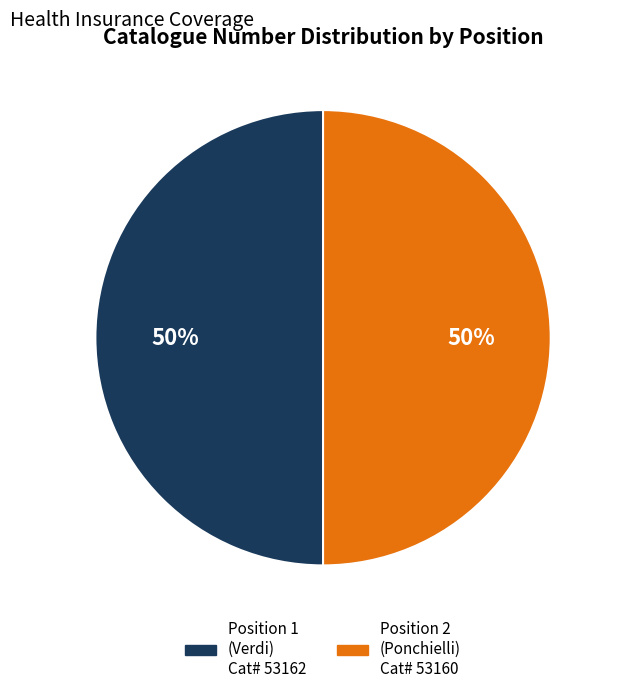

To the nearest percent, what is the average slice percentage?

50%